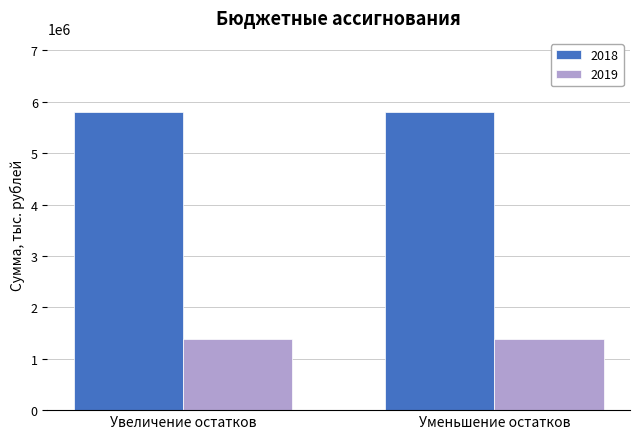

What is the minimum value shown in the chart?

1375277.5